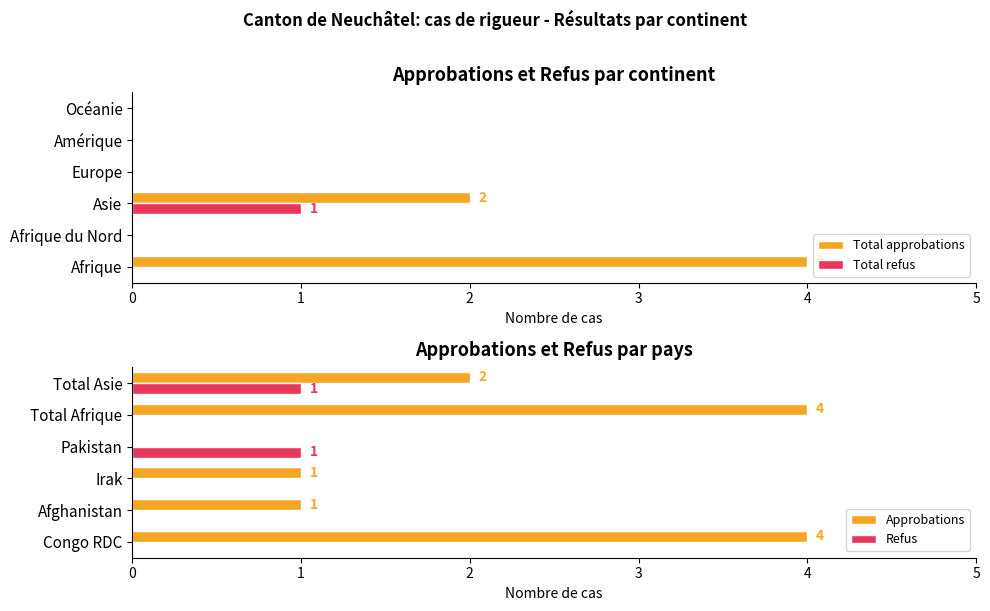

What are all the series names shown in the legend?

Total approbations, Total refus, Approbations, Refus